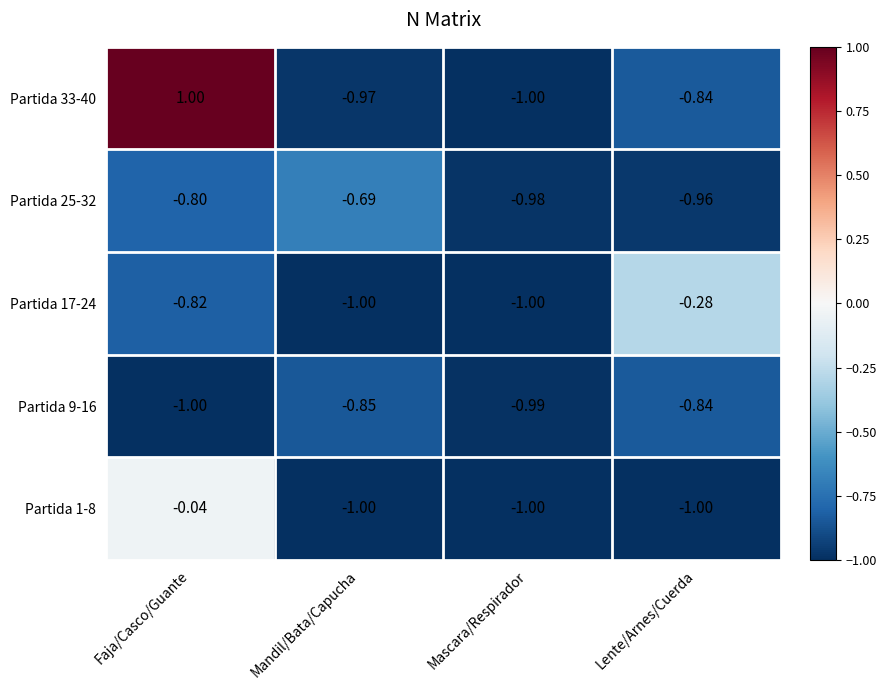

At which category is the sum across all series the highest?

Faja/Casco/Guante